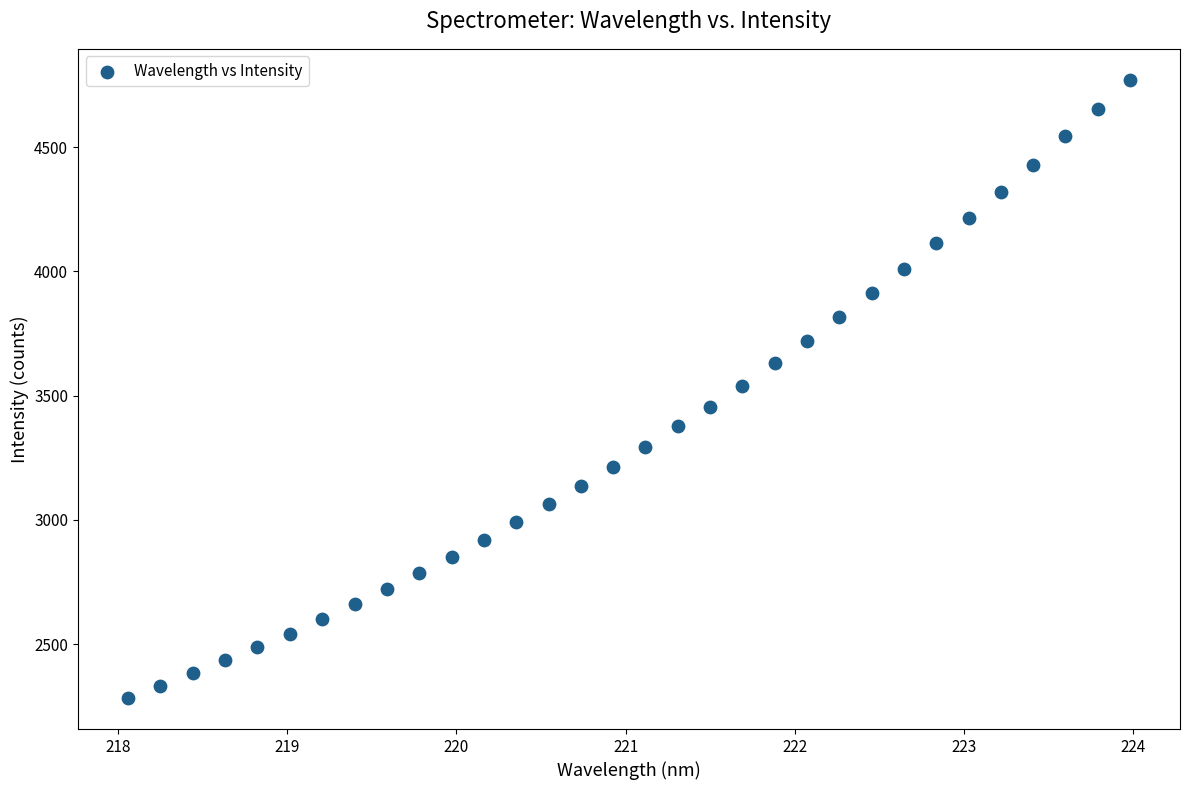

How many data points are displayed?

32